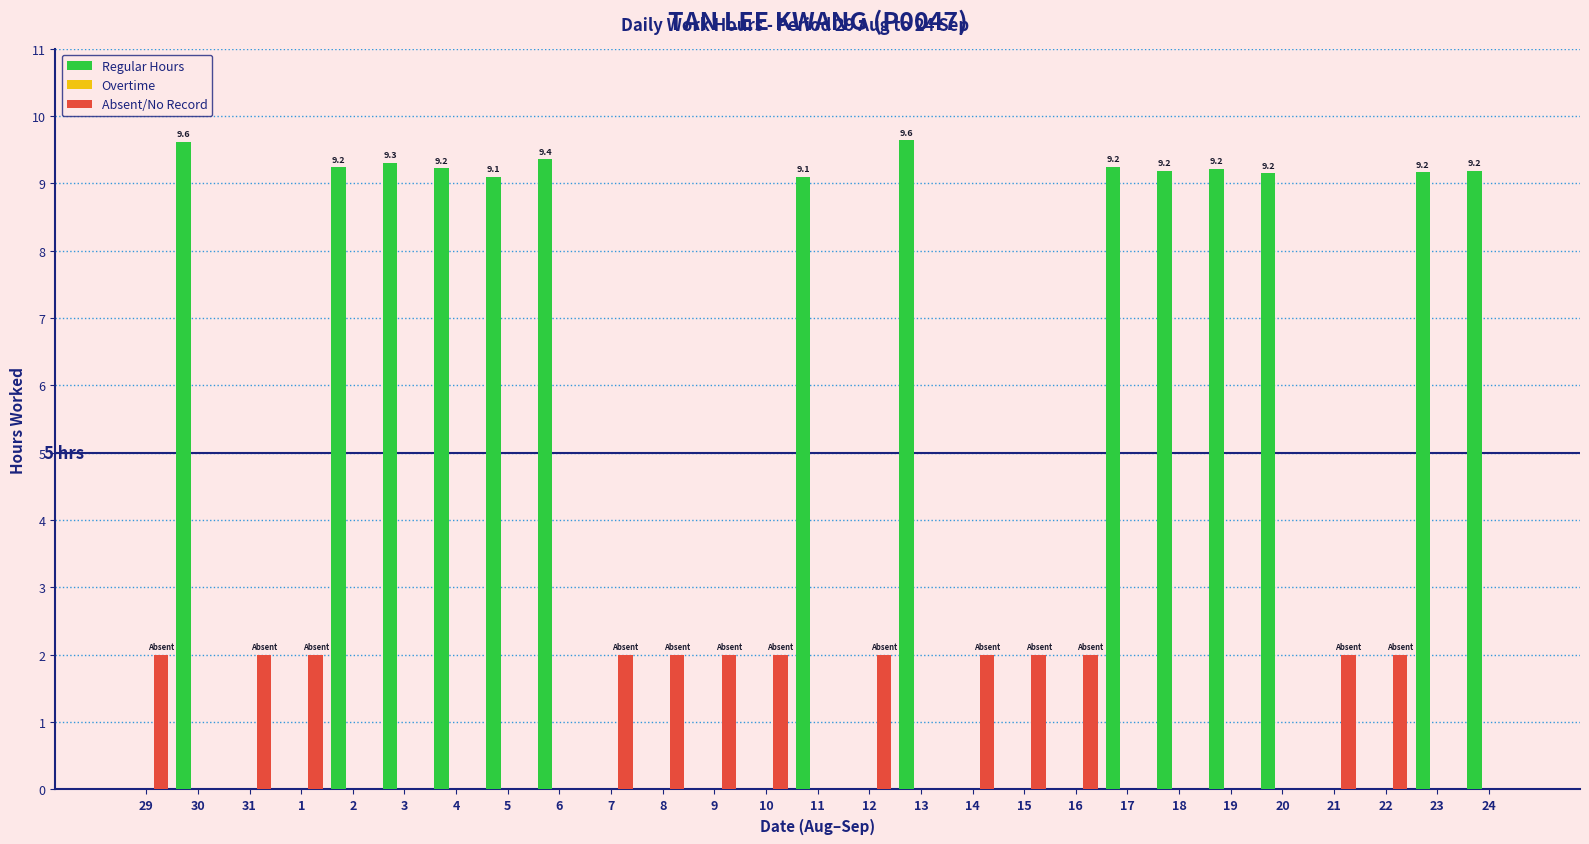

Which series has the largest total across all categories?

Regular Hours